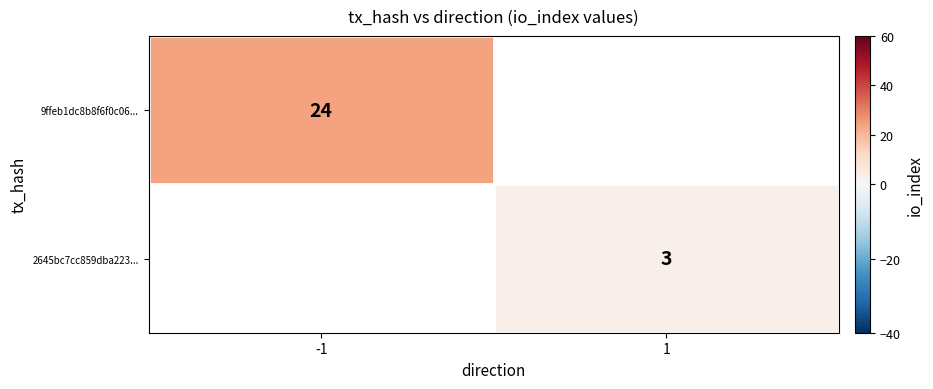

At how many categories does at least one series exceed 15?

1